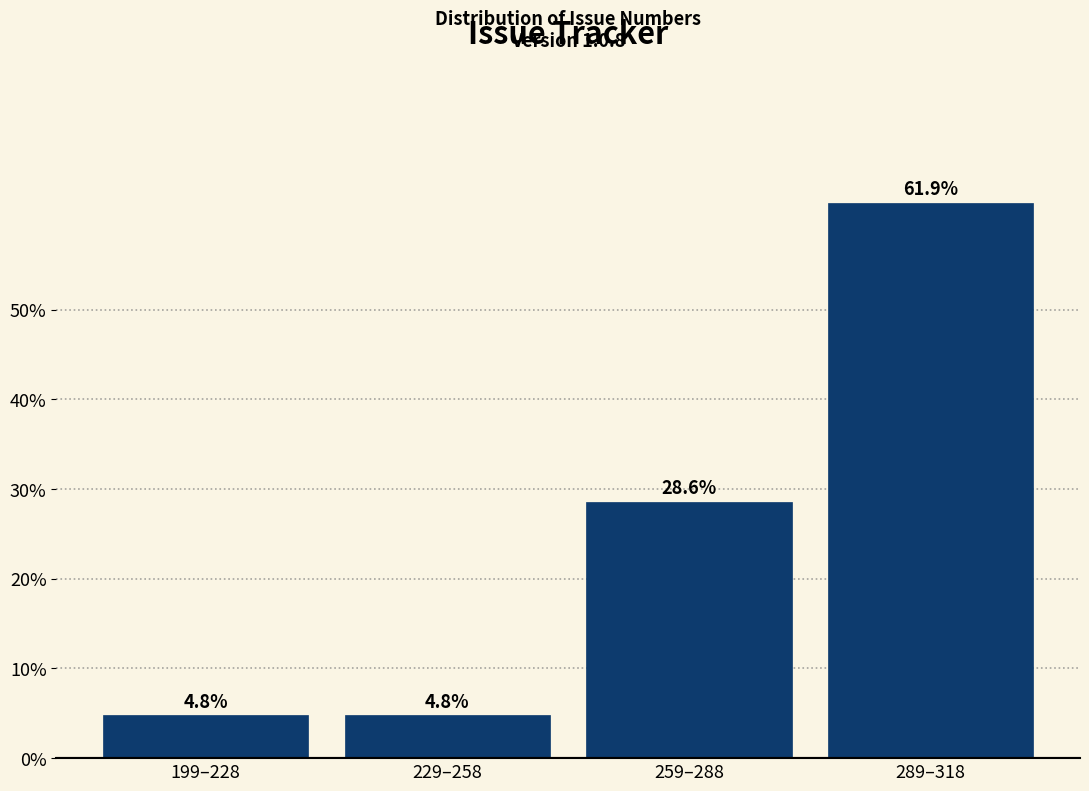

Reading right to left, transcribe all the data shown in this chart.

61.9	28.6	4.8	4.8